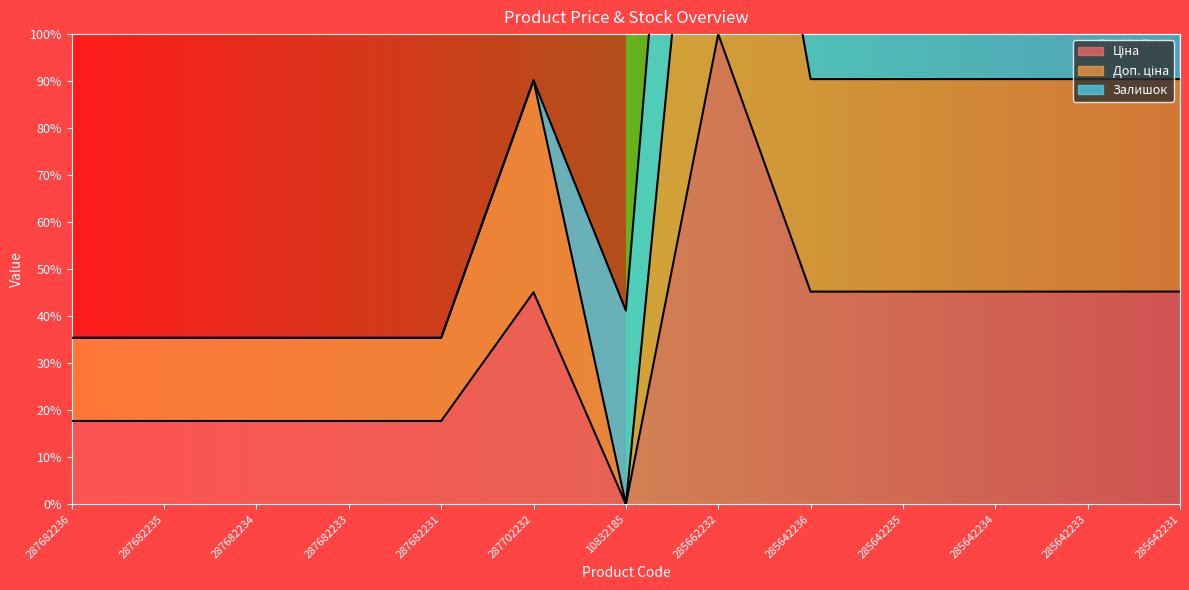

True or false: Ціна and Доп. ціна cross at least once.

False